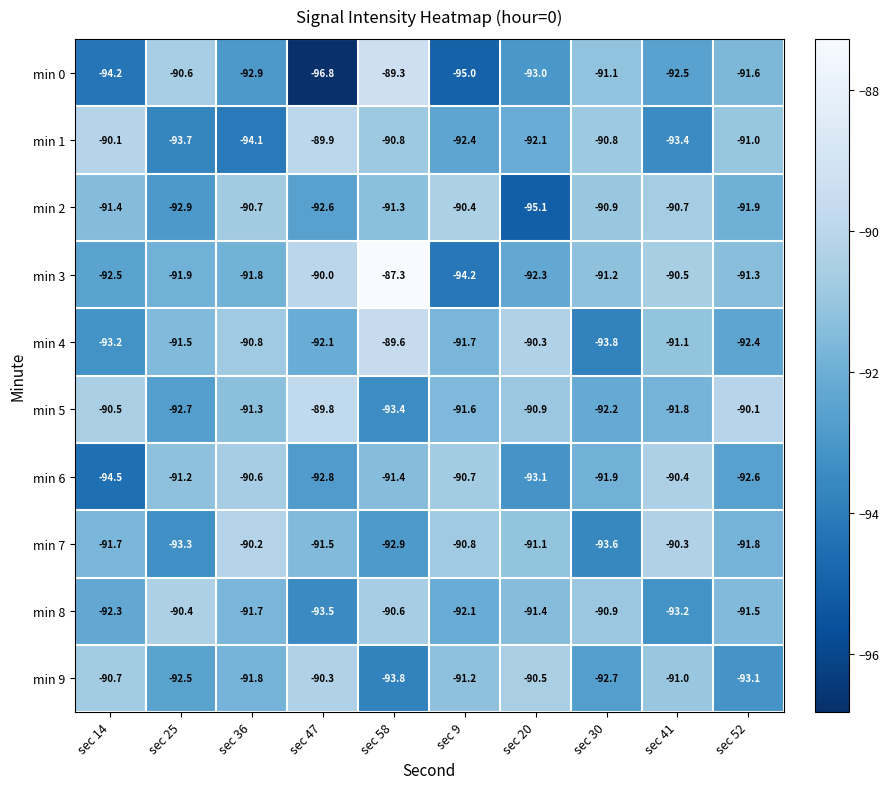

Rank the series at sec 41 from highest to lowest value.

min 7, min 6, min 3, min 2, min 9, min 4, min 5, min 0, min 8, min 1